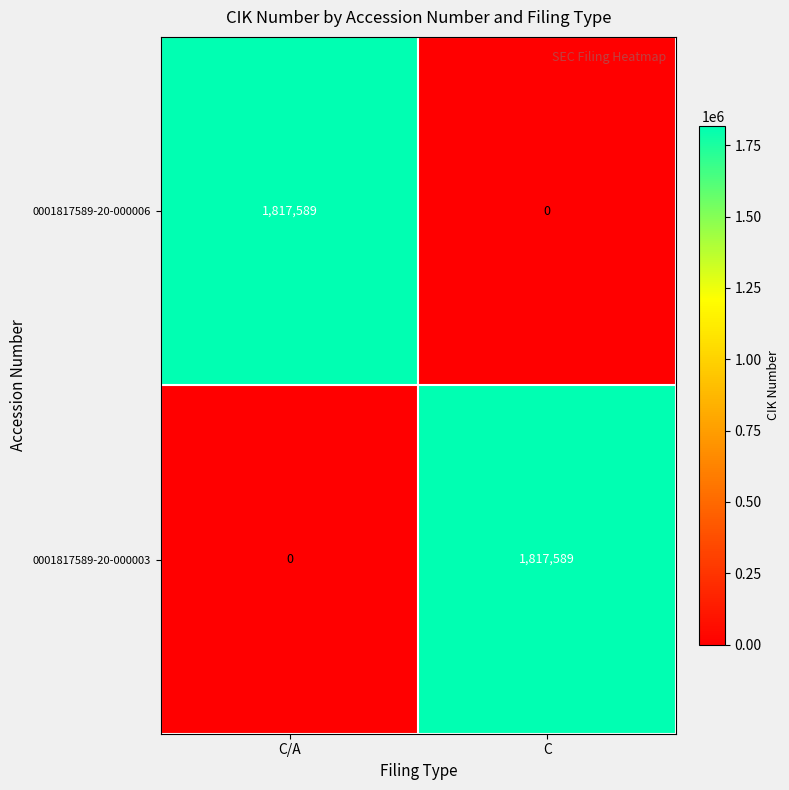

What is the approximate value of 0001817589-20-000006 at C/A, to the nearest 50?

1817600